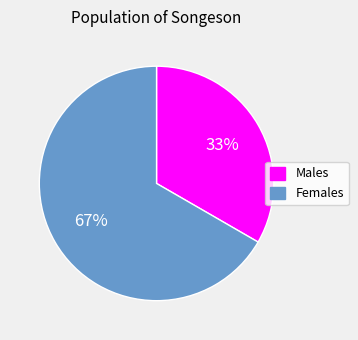

The Females slice represents 67% of the pie. True or false?

True